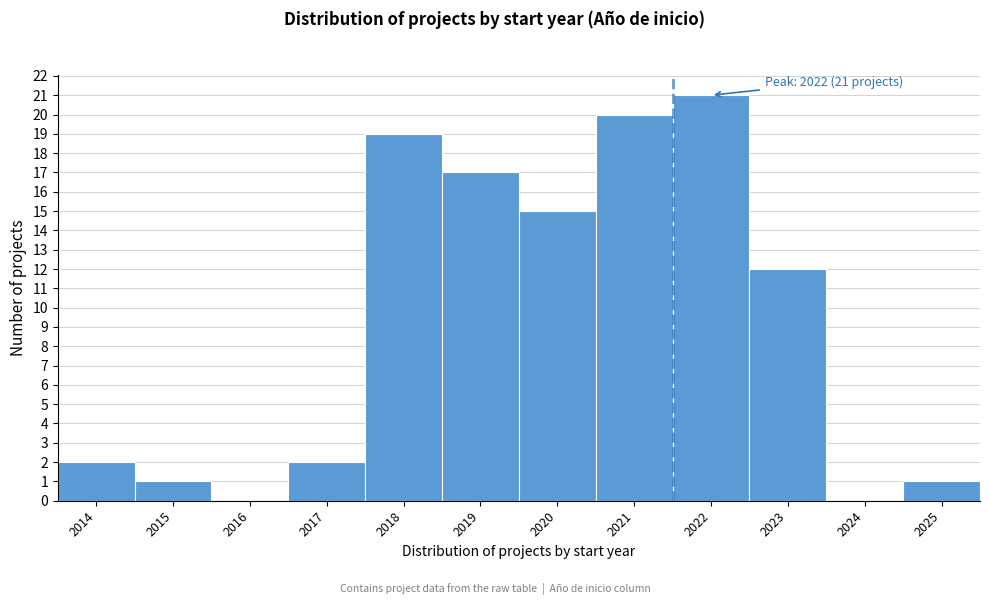

Reading left to right, transcribe all the data shown in this chart.

2014=2	2015=1	2016=0	2017=2	2018=19	2019=17	2020=15	2021=20	2022=21	2023=12	2024=0	2025=1